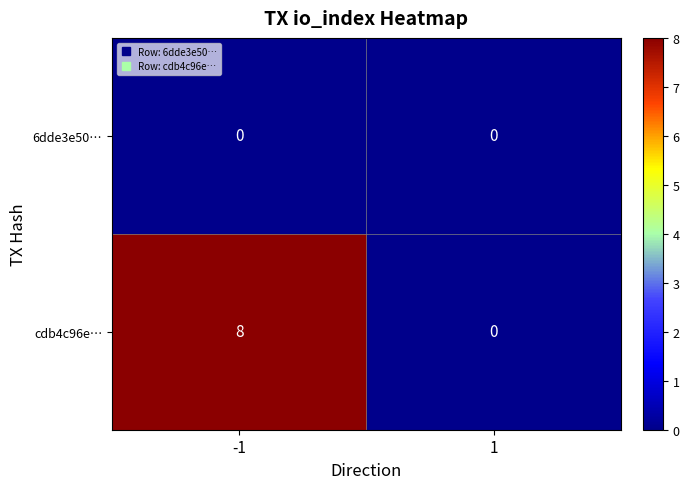

Which series has the largest total across all categories?

cdb4c96e…